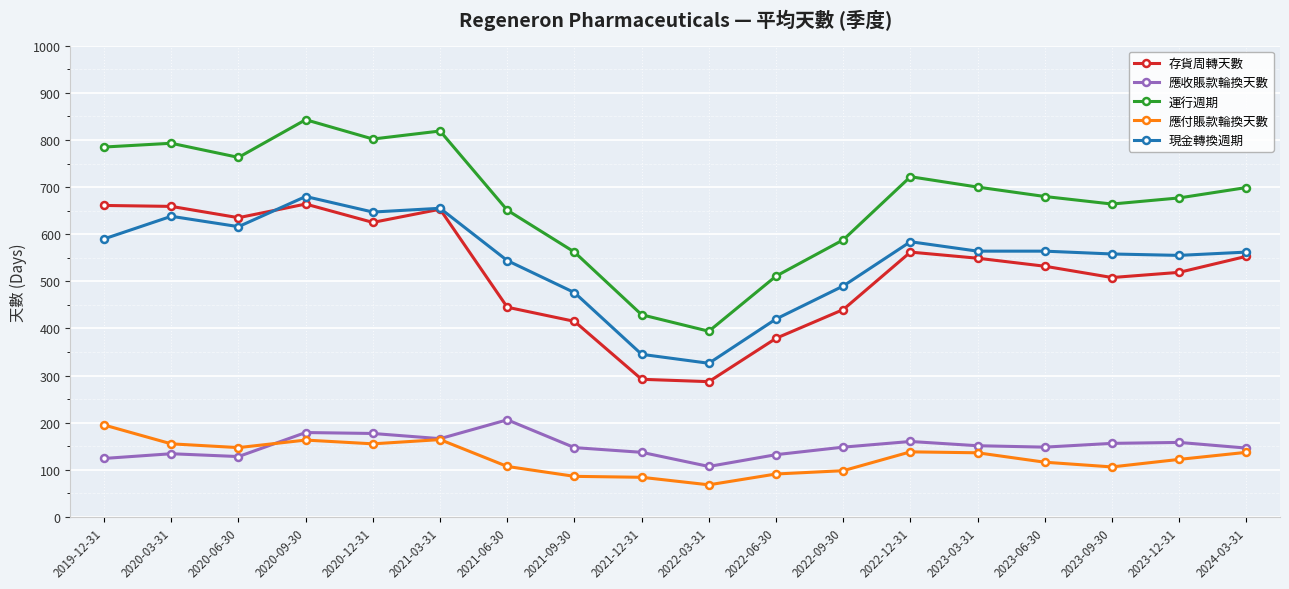

At how many categories does at least one series exceed 144?

18